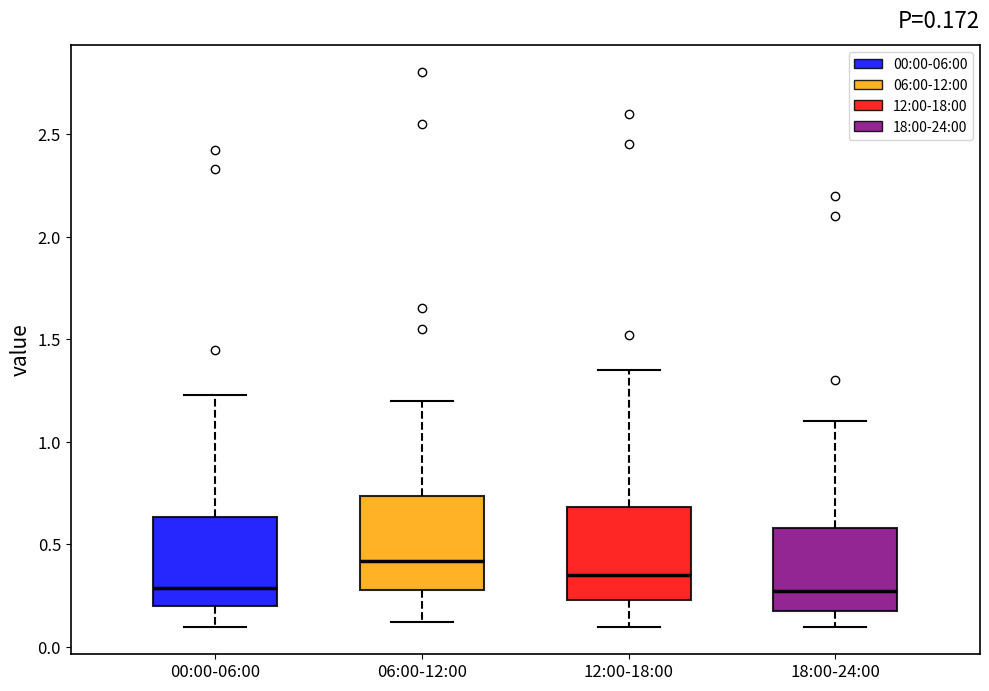

Which box's median line is the highest?

06:00-12:00